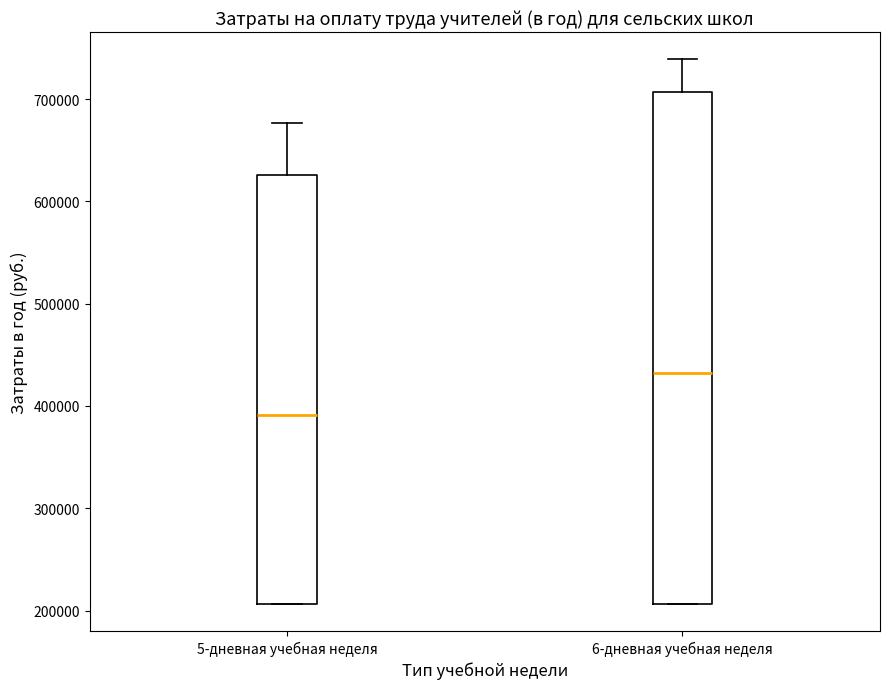

Reading left to right, transcribe this box plot: for each box, give where its median line is, the range the box spans, and where its two whiskers end, as read against the y-axis. The values are not printed on the chart, so give them approximately, as read against the axis.

5-дневная учебная неделя: median 390000, box 210000 to 630000, whiskers 210000 to 680000
6-дневная учебная неделя: median 430000, box 210000 to 710000, whiskers 210000 to 740000